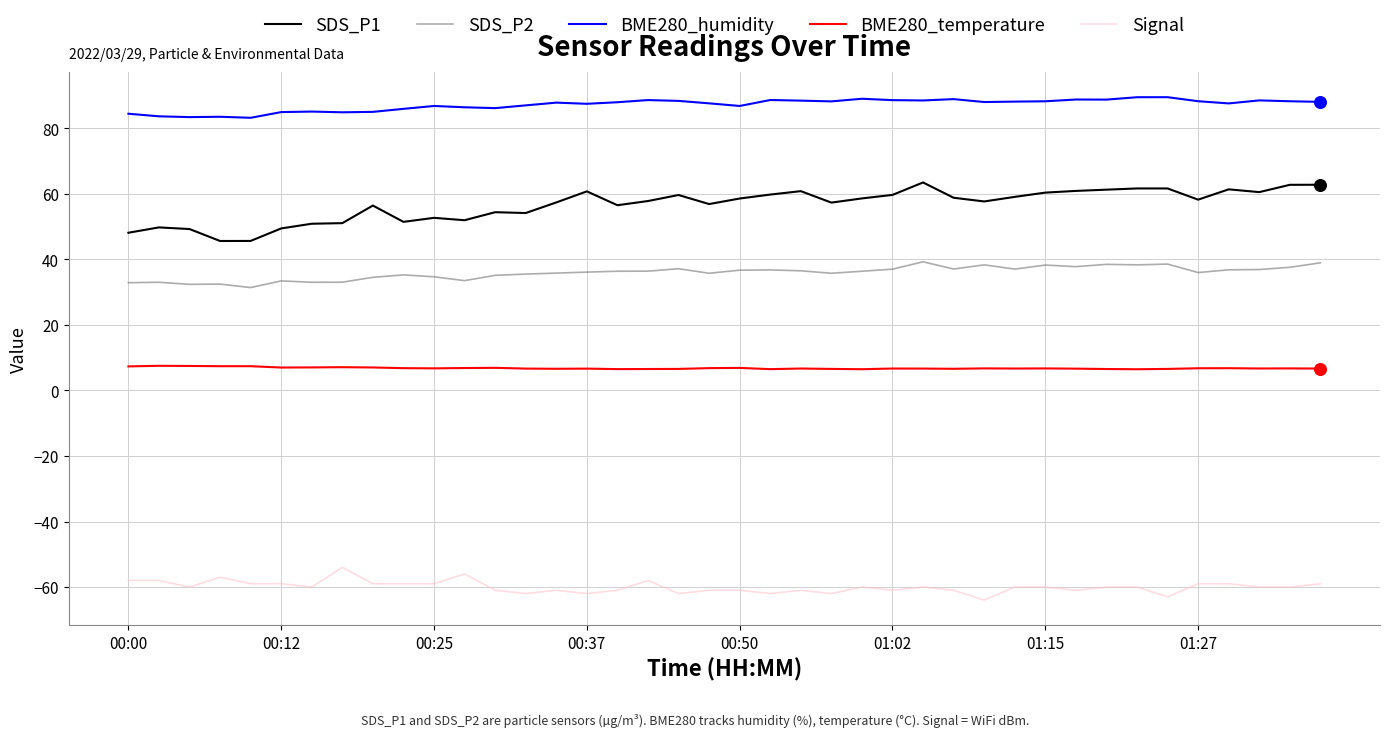

List the series in order of their peak value, lowest first.

Signal, BME280_temperature, SDS_P2, SDS_P1, BME280_humidity